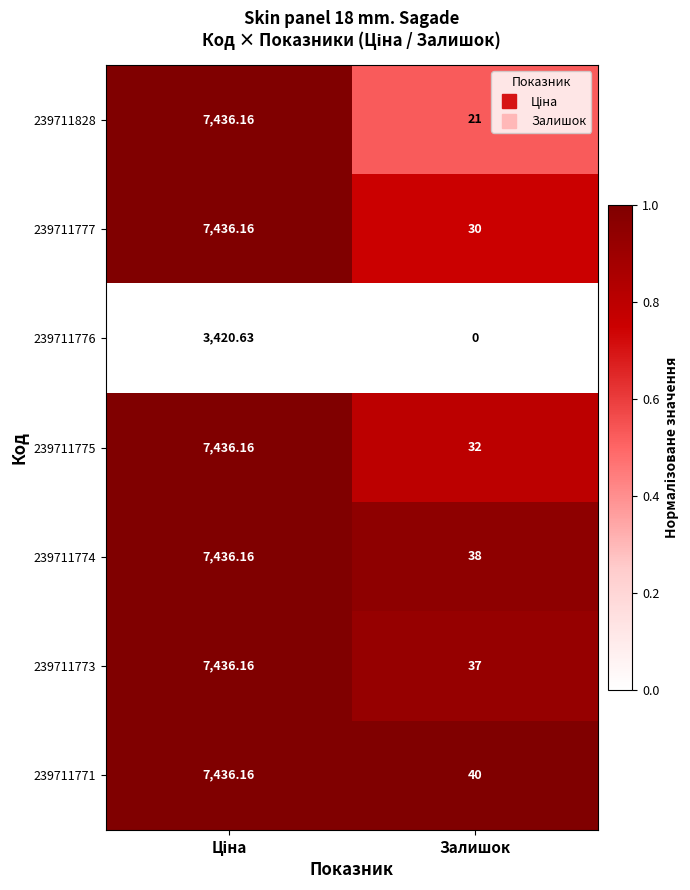

Is the value of 239711771 at Залишок greater than the value of 239711776 at Залишок?

Yes